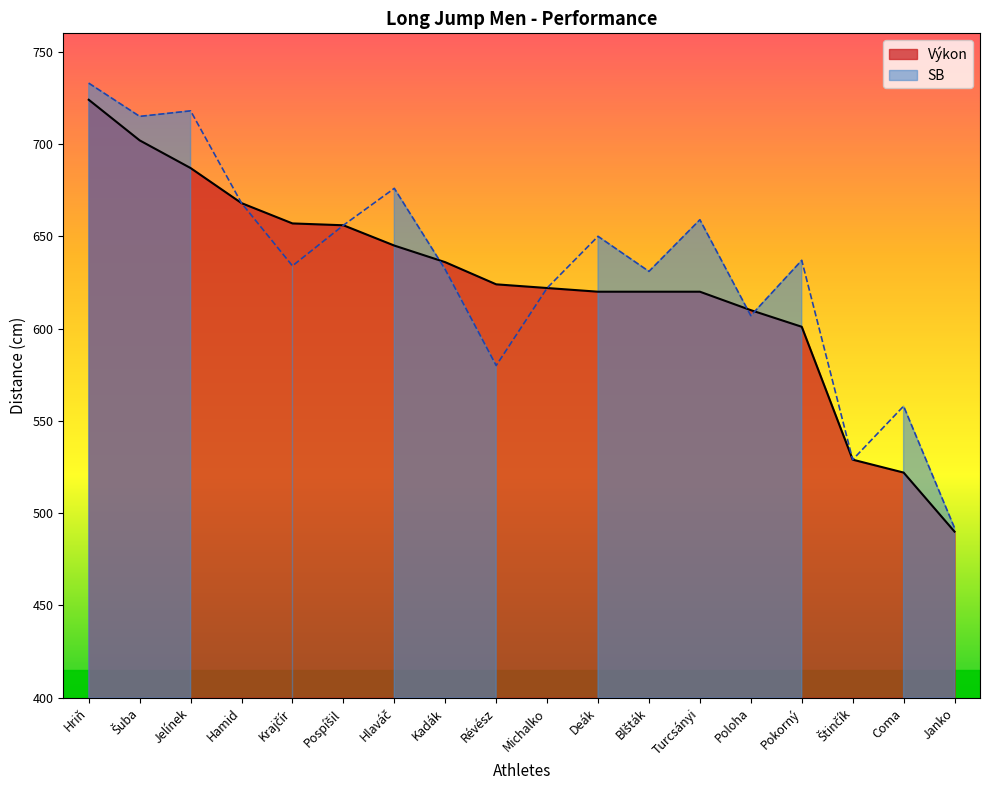

List the labels in order of value, smallest first.

Janko, Coma, Štinčík, Pokorný, Poloha, Deák, Blšták, Turcsányi, Michalko, Révész, Kadák, Hlaváč, Pospíšil, Krajčír, Hamid, Jelínek, Šuba, Hriň